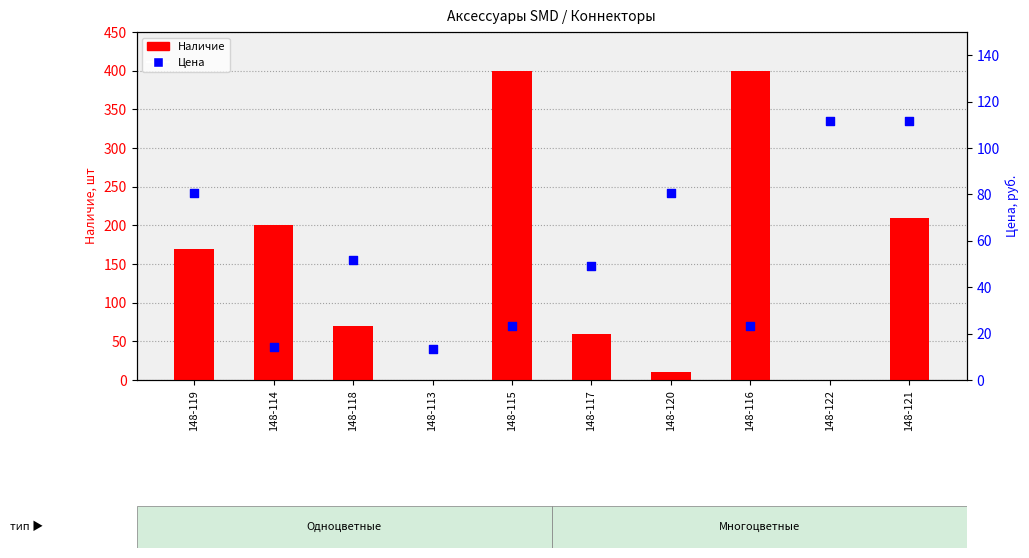

At how many categories does at least one series exceed 286?

2